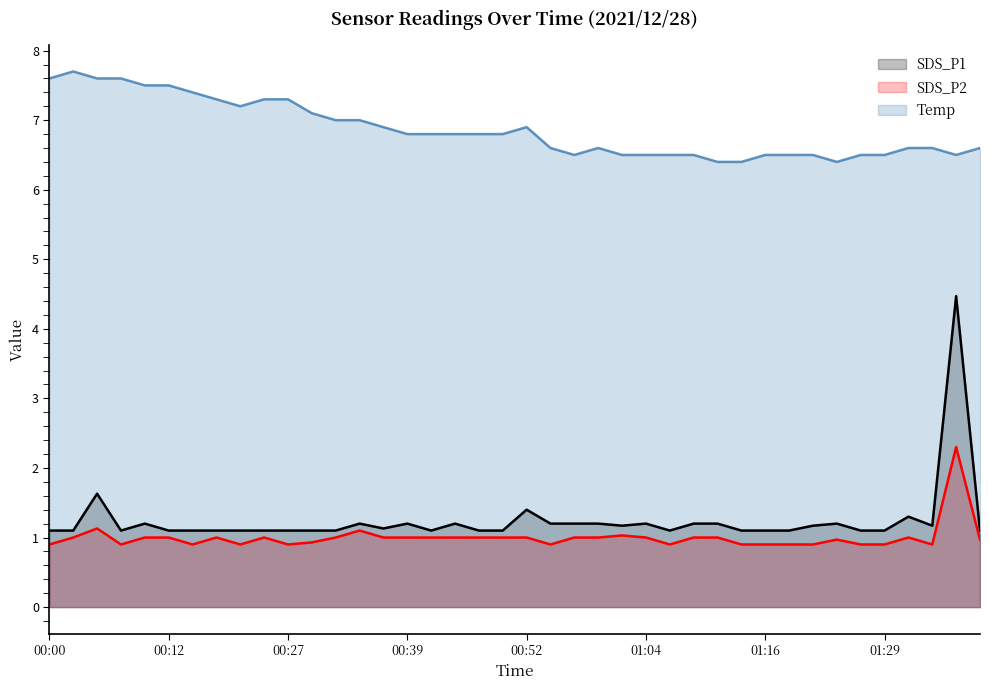

What is the label of the 2nd point from the right?

01:36